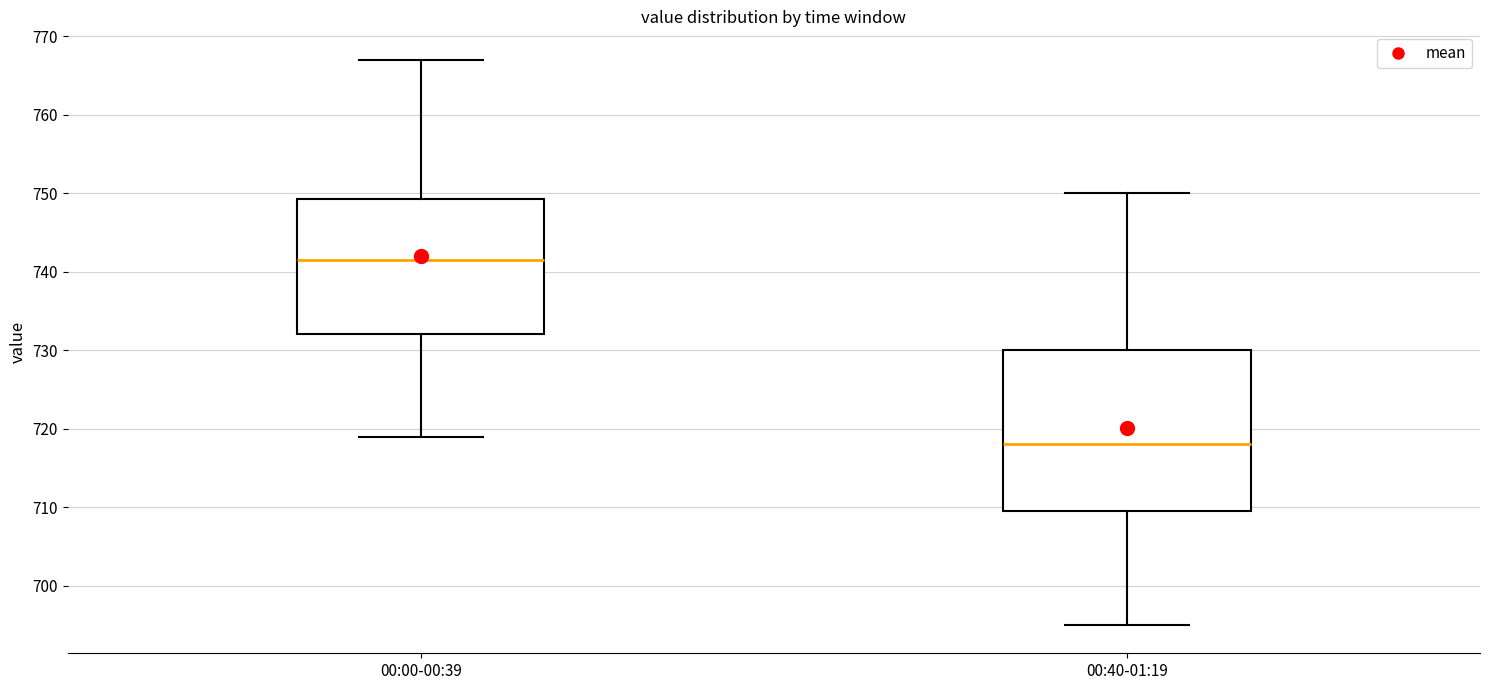

Where does the upper whisker of the box for 00:00-00:39 end on the y-axis? The values are not printed on the chart, so give them approximately, as read against the axis.

767